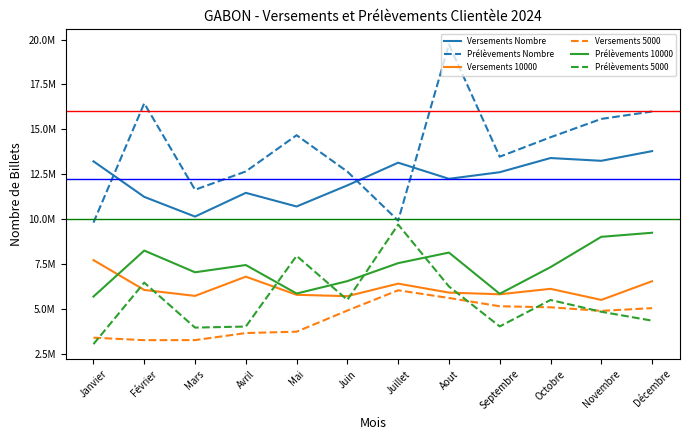

At Aout, list the series in order from largest to smallest.

Prélèvements Nombre, Versements Nombre, Prélèvements 10000, Prélèvements 5000, Versements 10000, Versements 5000